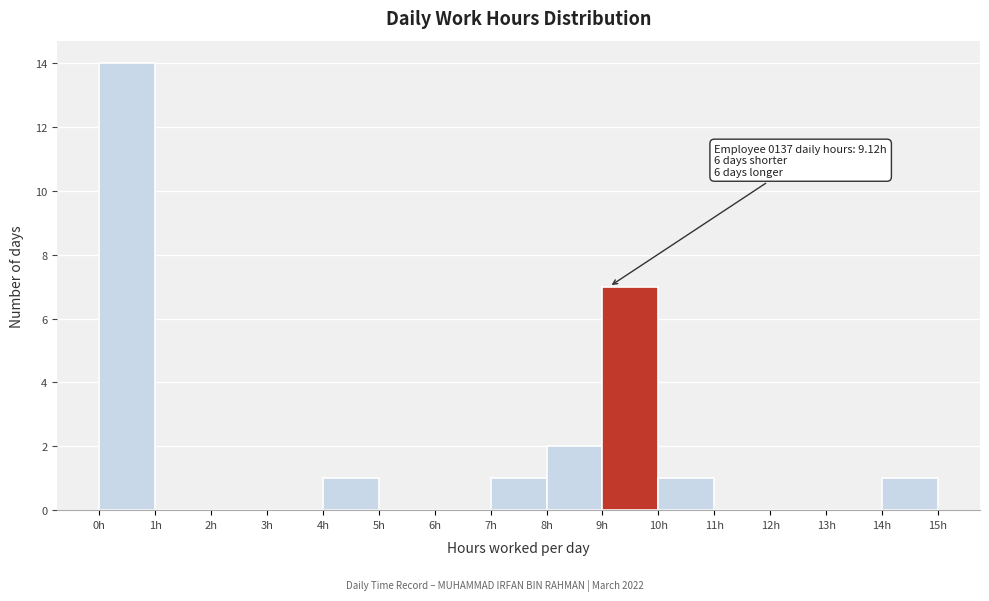

Over which range of the x-axis is the bar tallest?

0 to 1